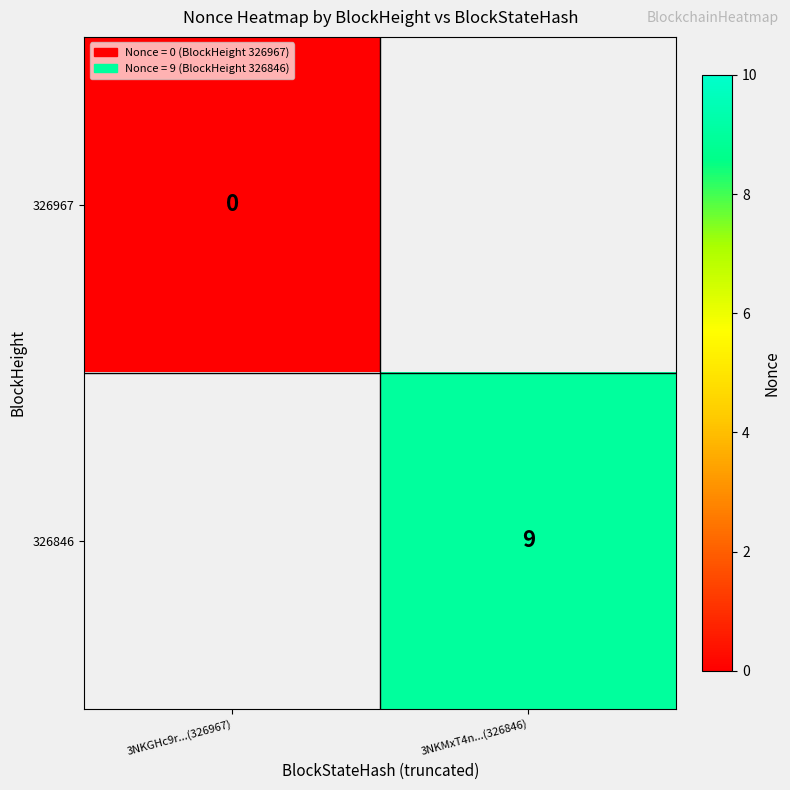

Between 3NKMxT4n...(326846) and 3NKGHc9r...(326967), which is larger?

3NKGHc9r...(326967)